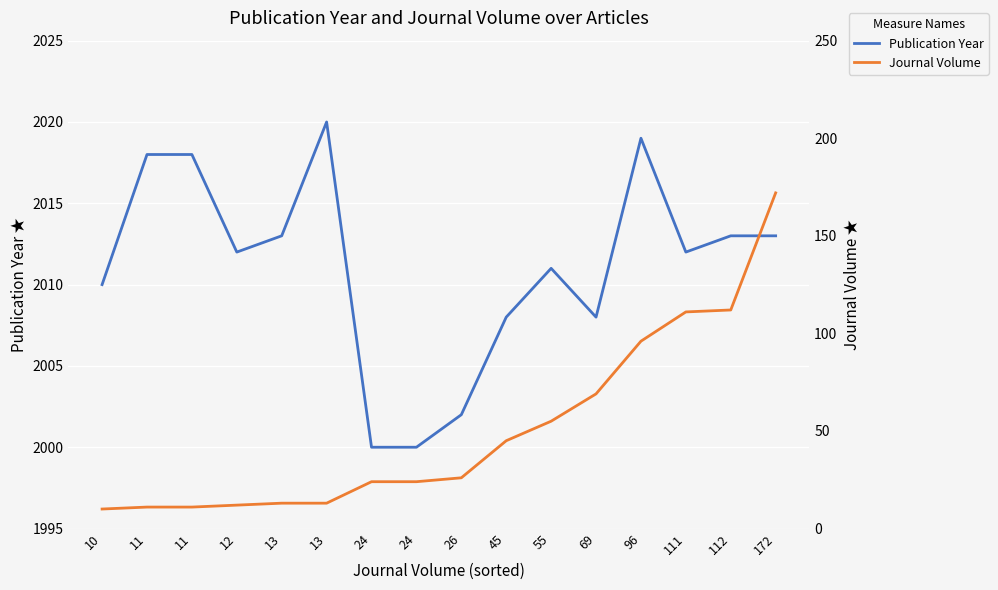

At 11, list the series in order from largest to smallest.

Publication Year, Journal Volume